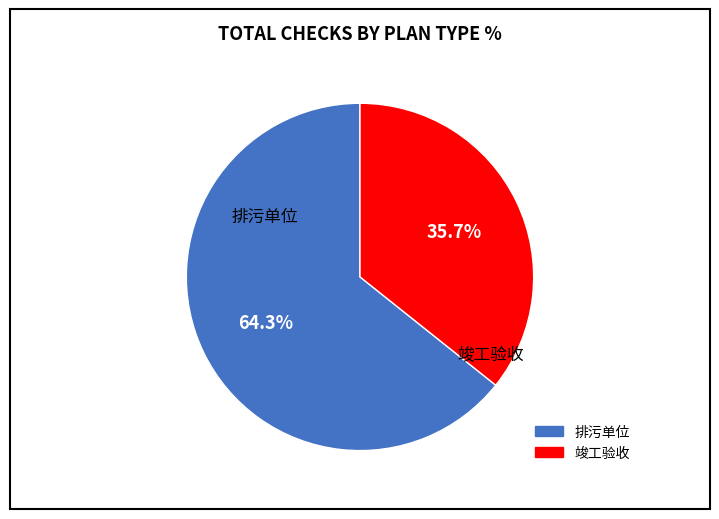

Rank the categories by value from lowest to highest.

竣工验收, 排污单位